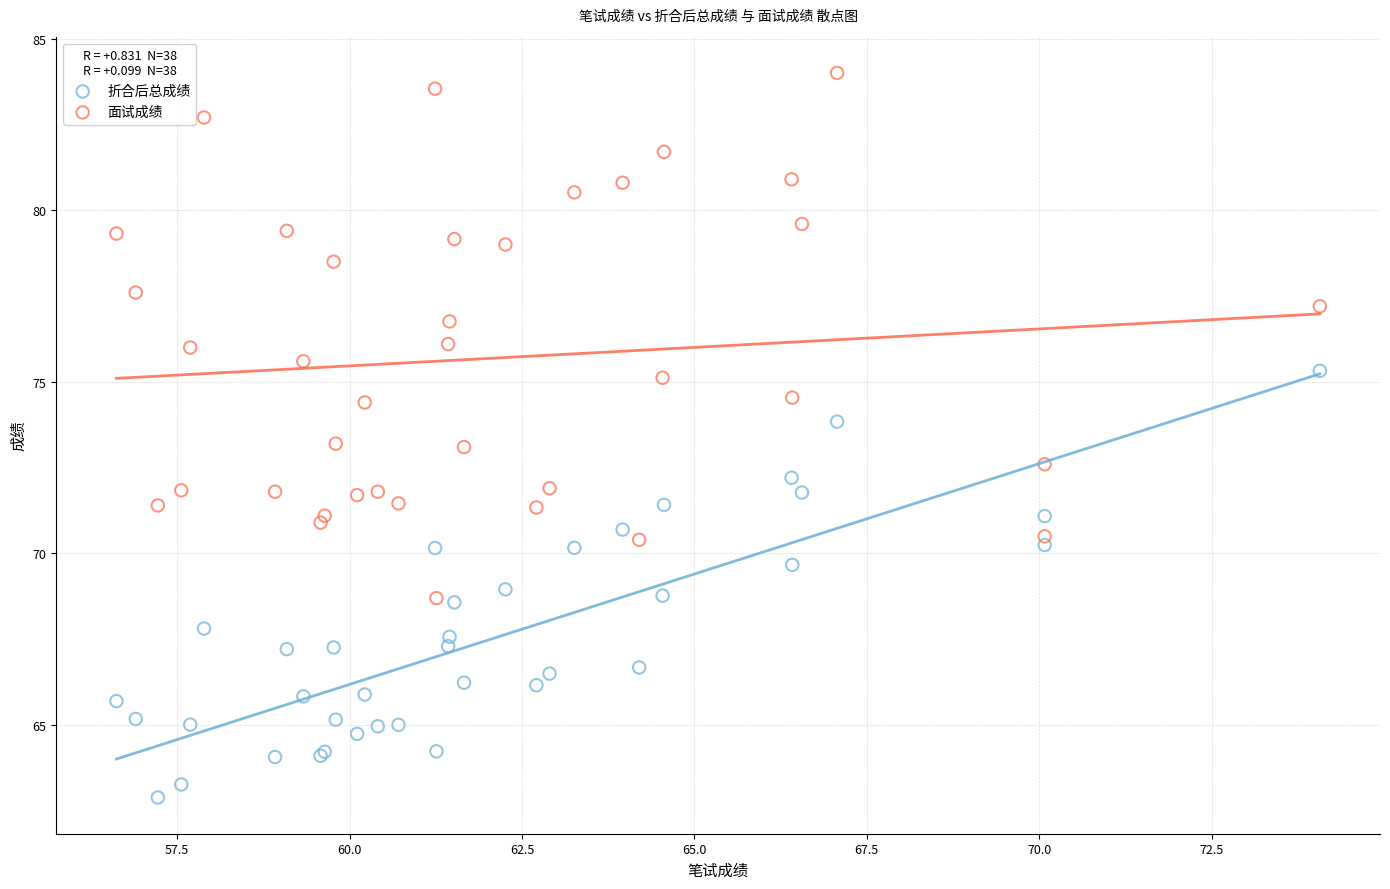

Which series has the largest Y range (max minus min)?

面试成绩